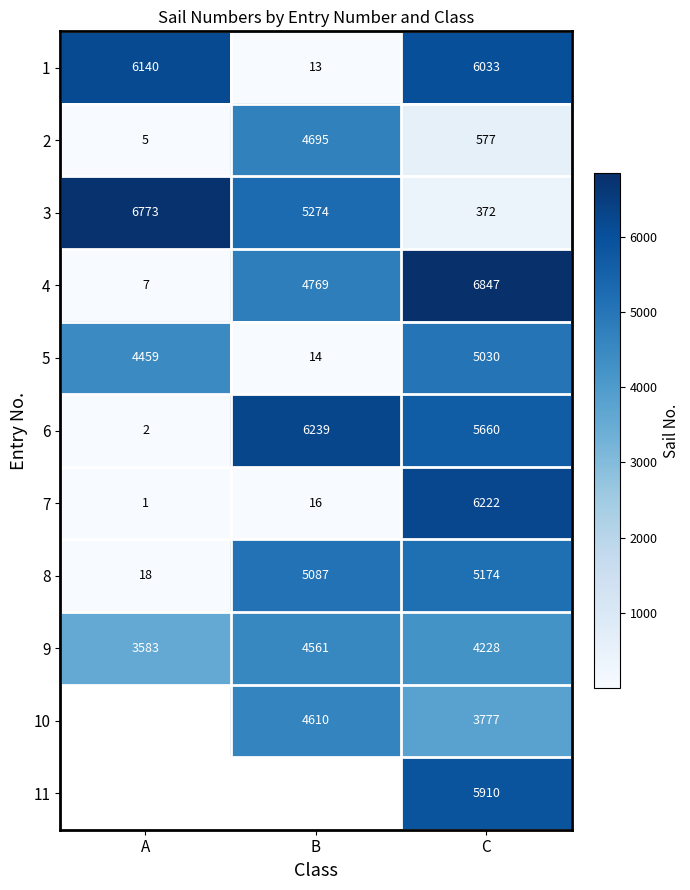

List the labels in order of 2 value, smallest first.

A, C, B